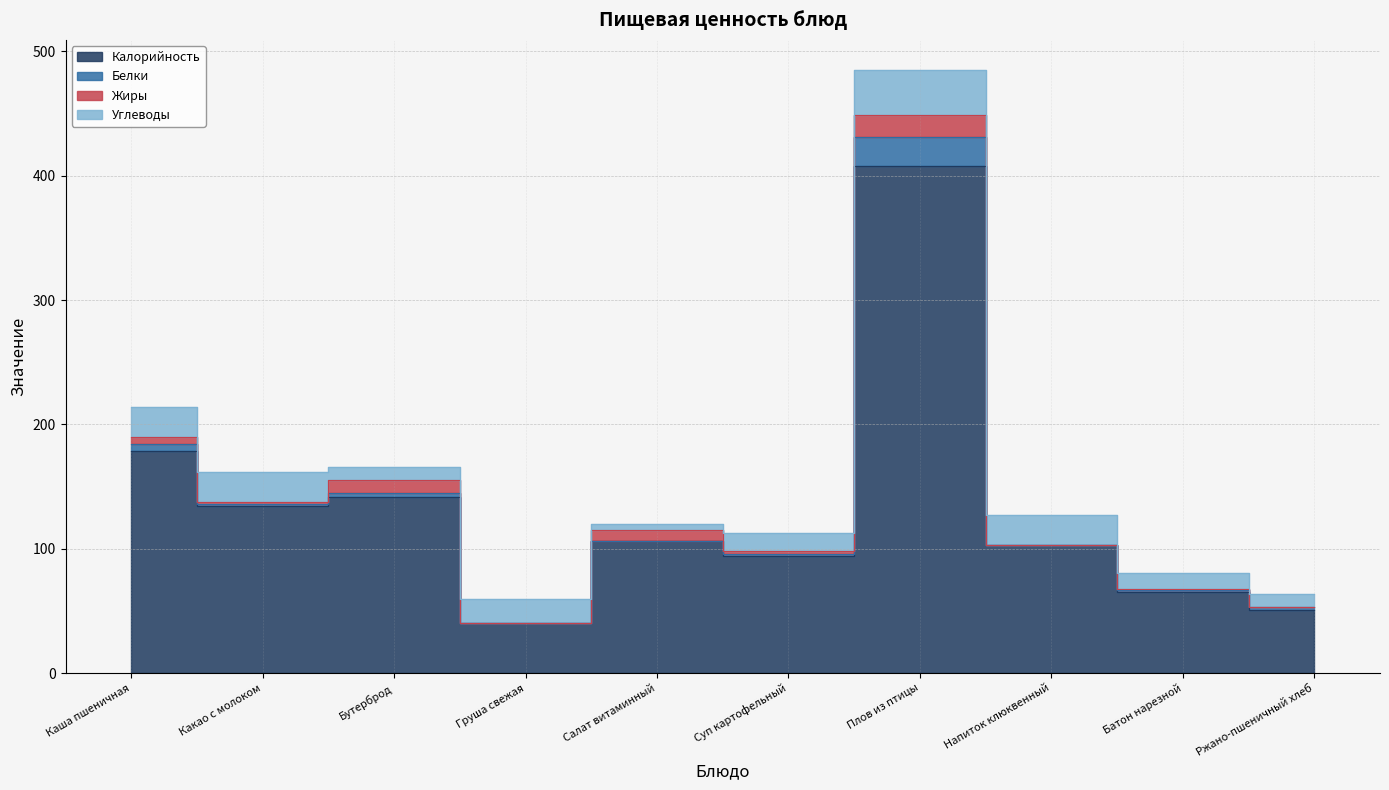

Which category has the highest value in the Белки series?

Плов из птицы